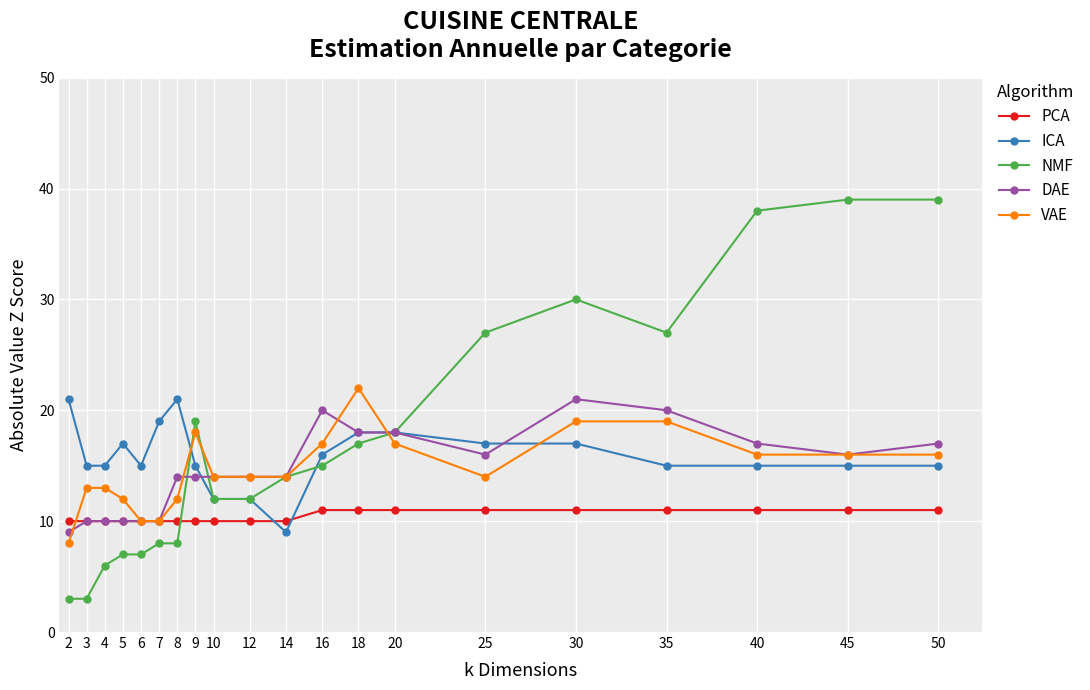

What is the minimum value shown in the chart?

3